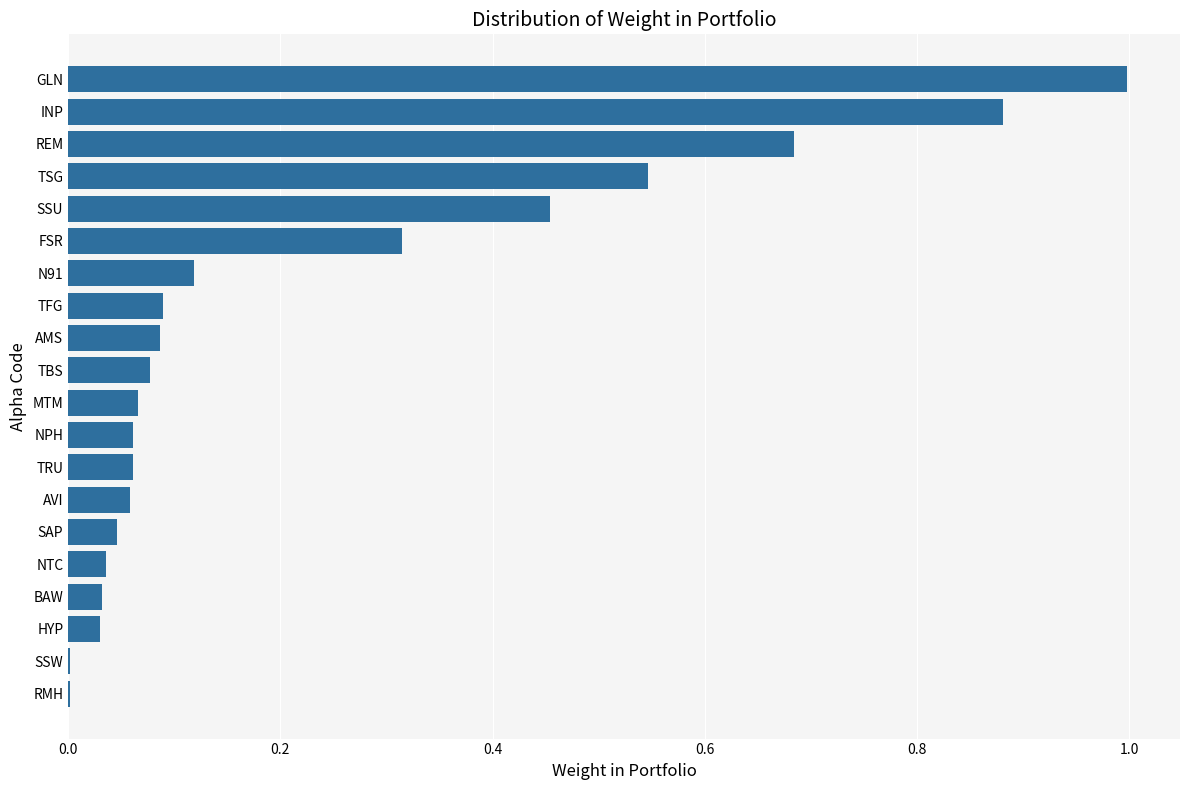

The chart shows a value of 0.0 at TBS. True or false?

False